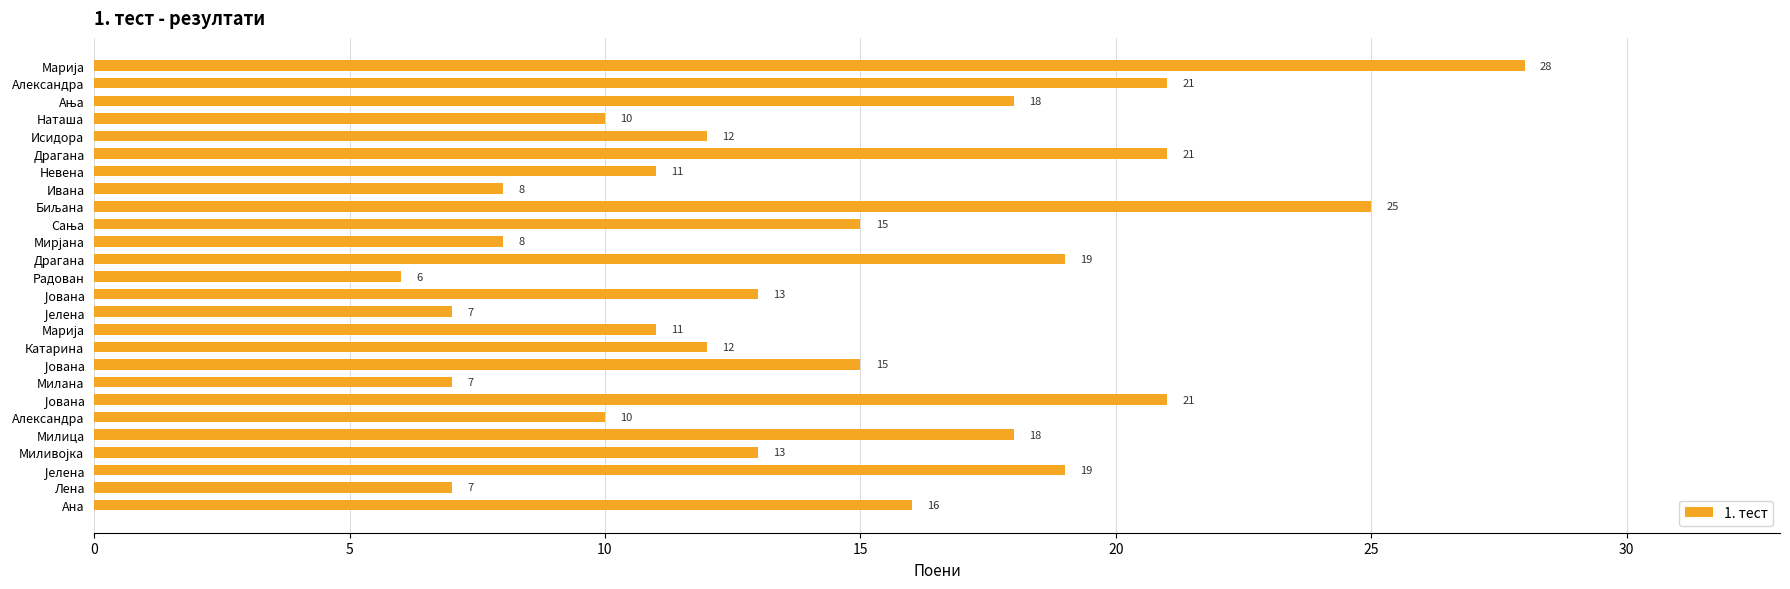

Count the number of data series in this chart.

1